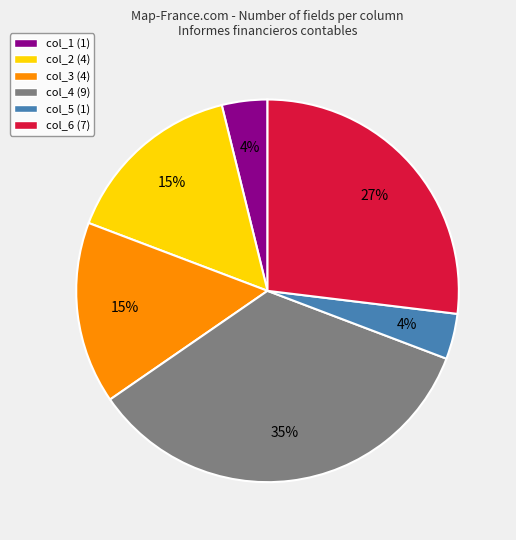

To the nearest percent, what is the difference between the largest and smallest slice percentages?

31%